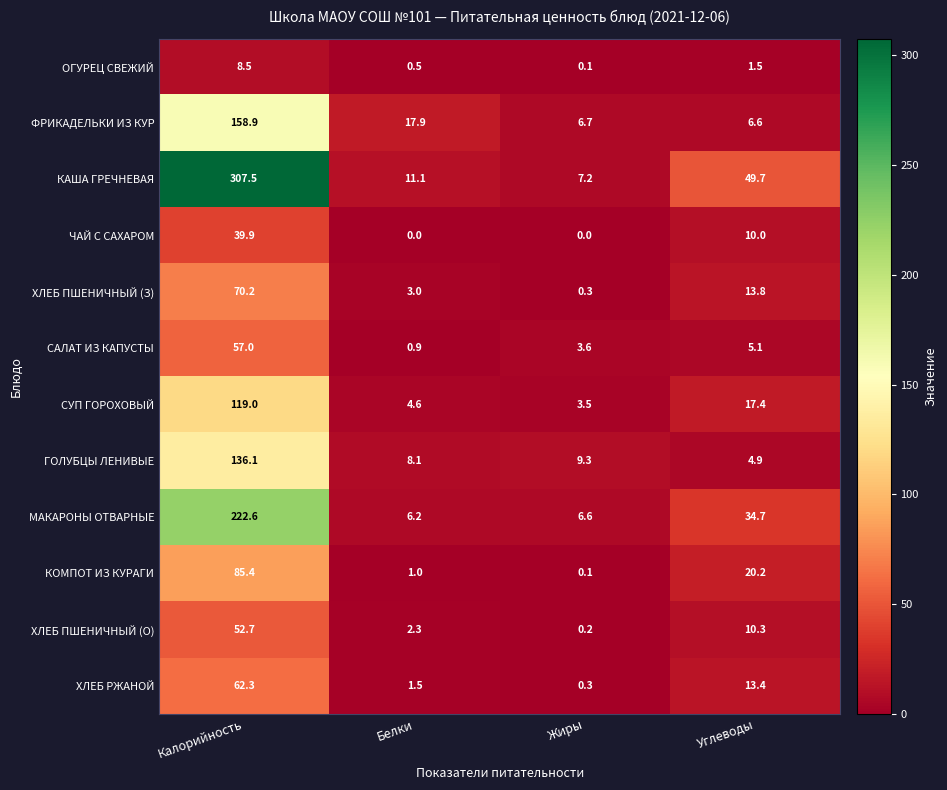

What is the maximum value shown in the chart?

307.5